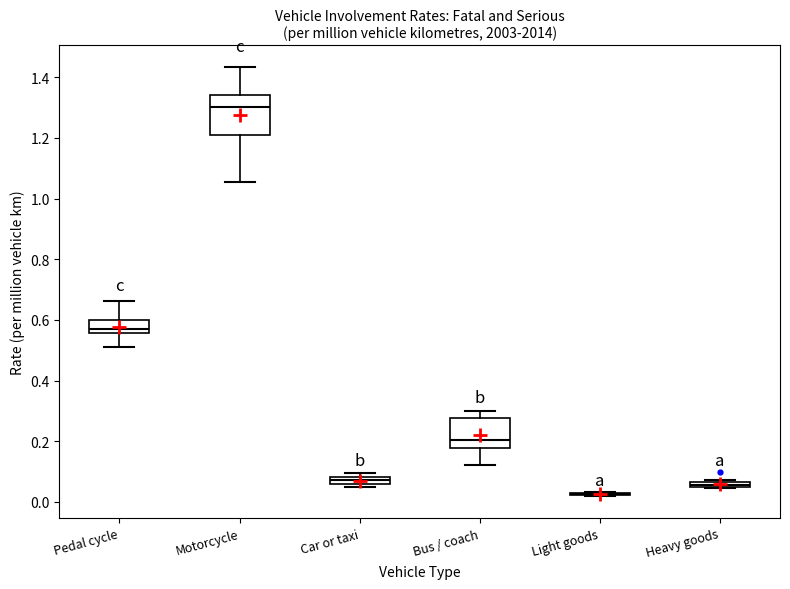

Where is the upper edge of the box for Pedal cycle on the y-axis? The values are not printed on the chart, so give them approximately, as read against the axis.

0.60